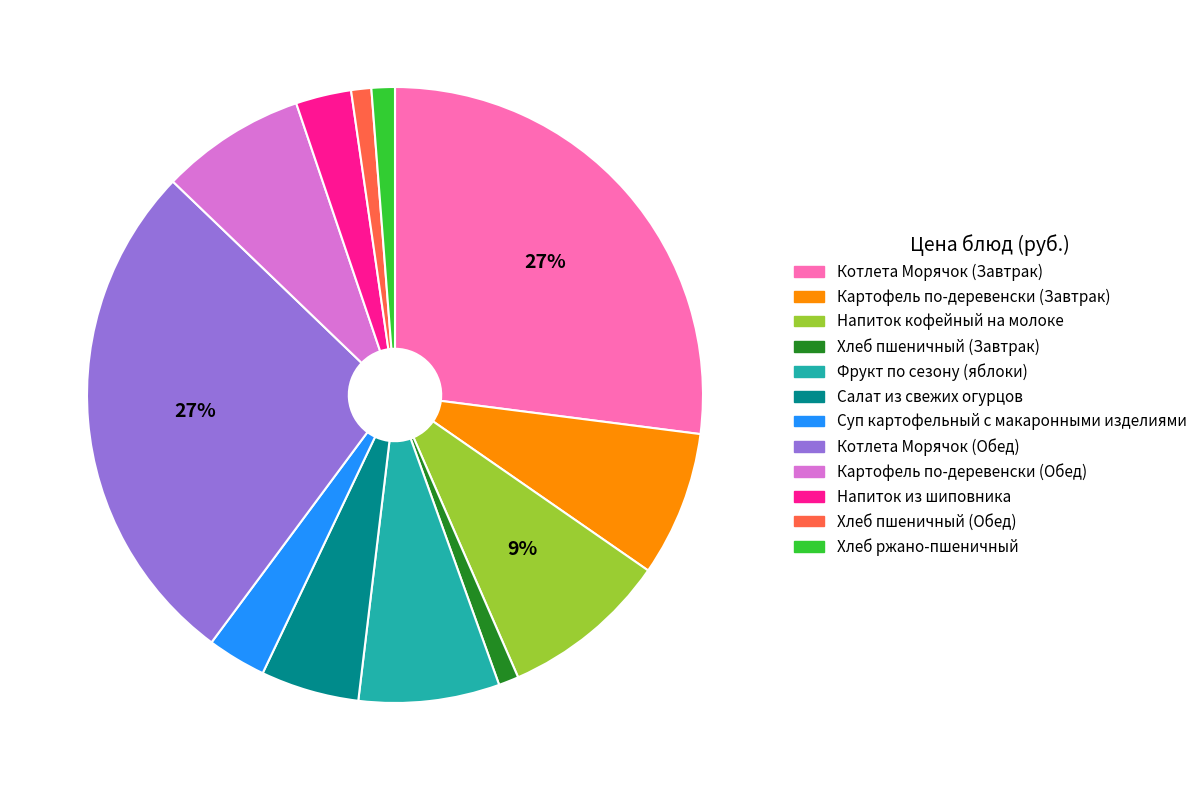

The Хлеб пшеничный (Обед) slice represents 13% of the pie. True or false?

False